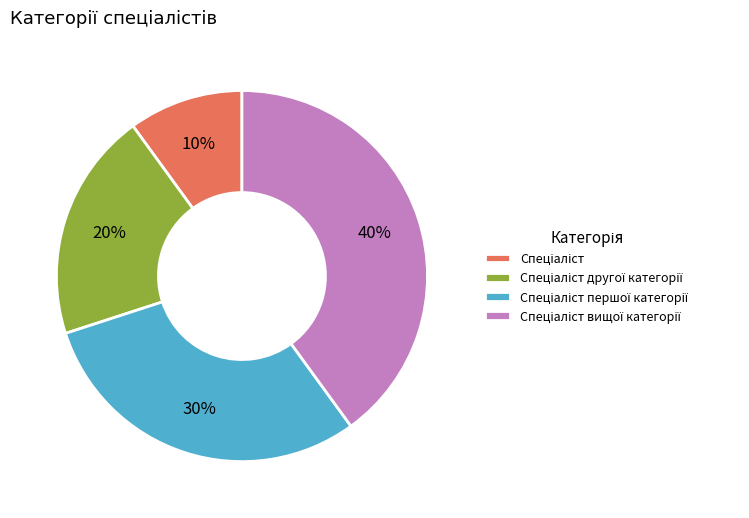

To the nearest percent, what is the average slice percentage?

25%